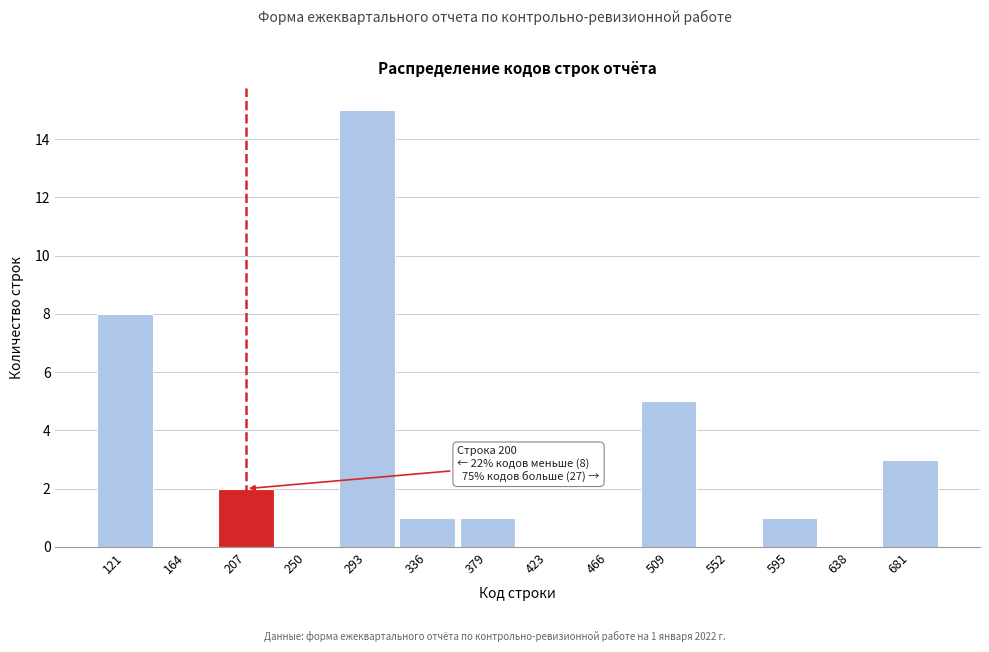

Which range on the x-axis has the tallest bar?

270 to 315